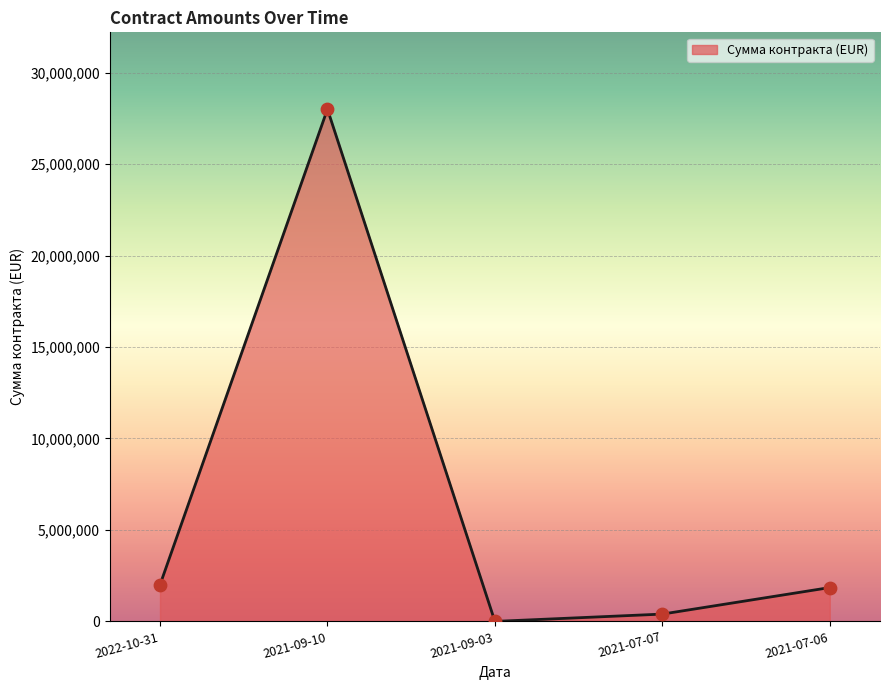

What is the ratio of the value at 2021-07-06 to the value at 2021-09-10?

0.1